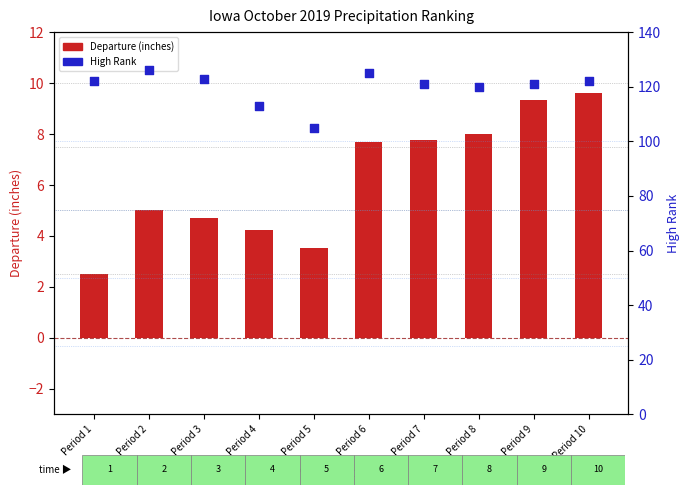

What is the total value across all series at Period 3?

127.7